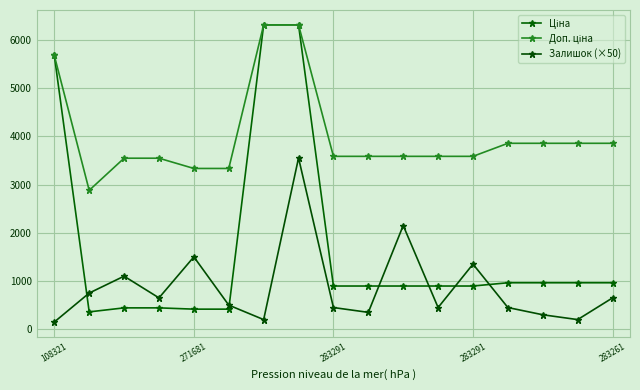

How many lines are shown in the chart?

3